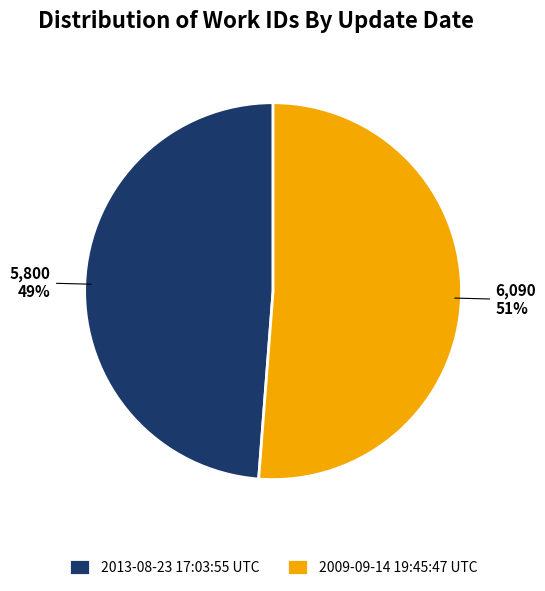

How many slices are in this pie chart?

2